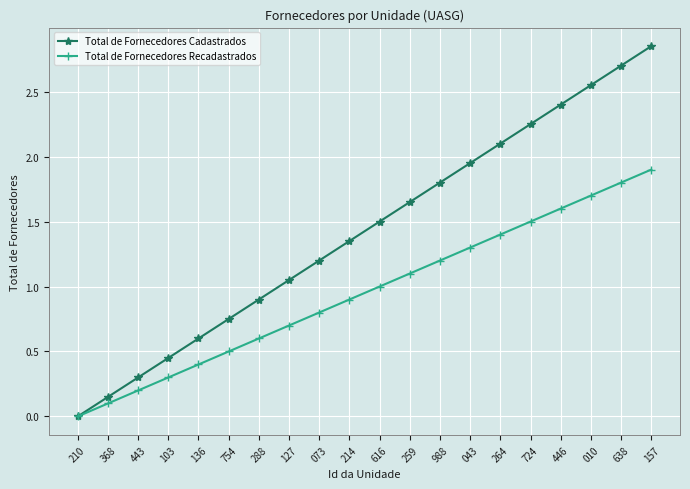

Which series has the largest total across all categories?

Total de Fornecedores Cadastrados